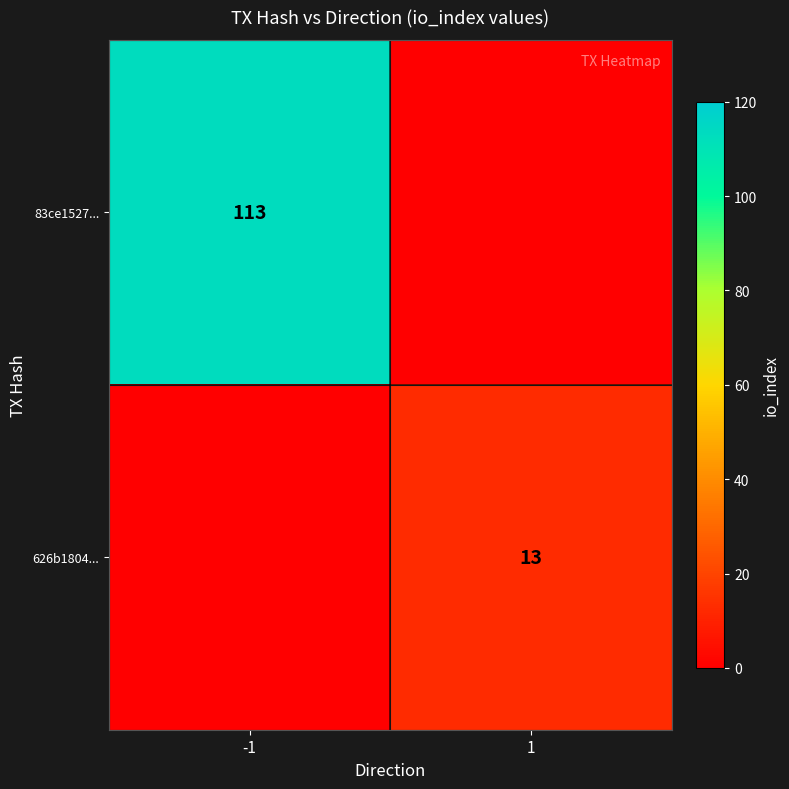

The 626b1804... series shows 21 at 1. True or false?

False